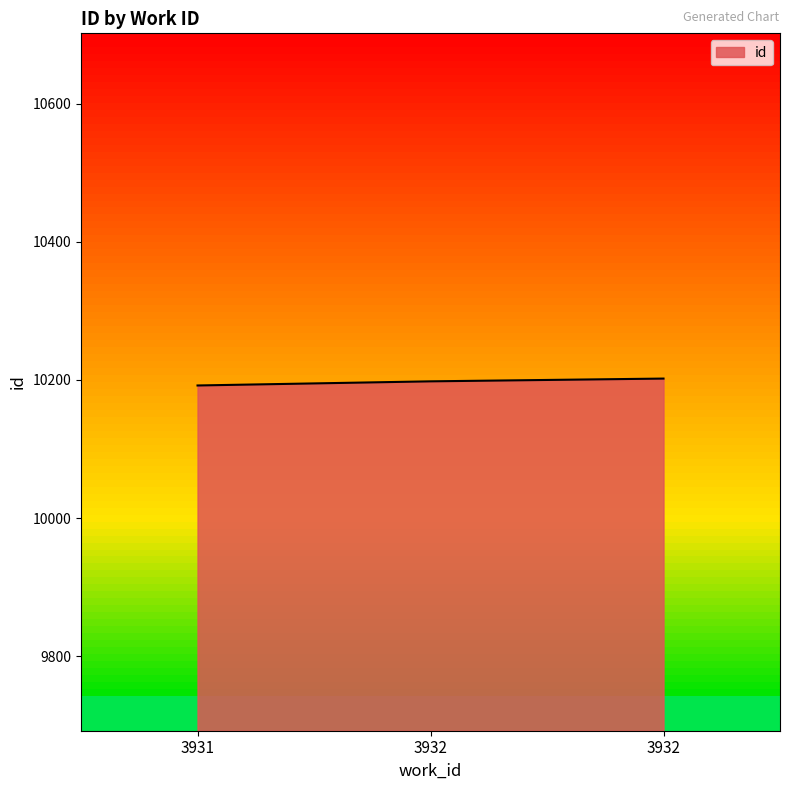

What is the change in value from 3932 to 3932?

+4